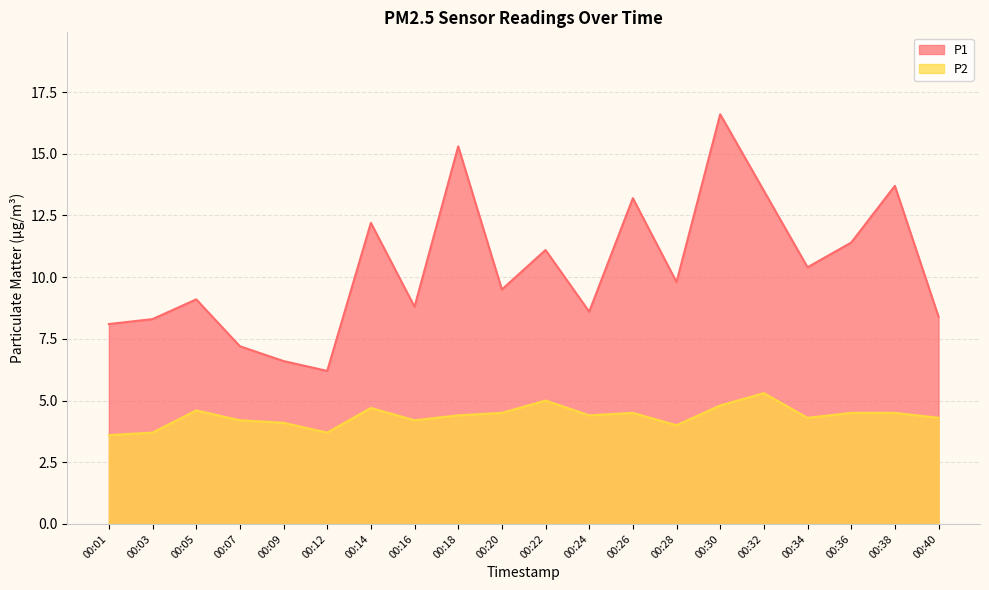

What are all the series names shown in the legend?

P1, P2